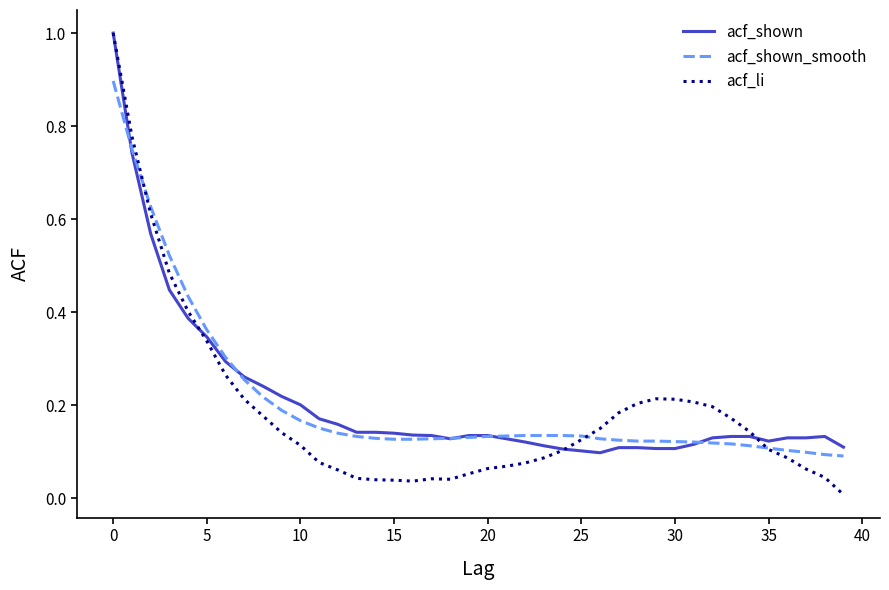

Which series has the largest range (max minus min)?

acf_li